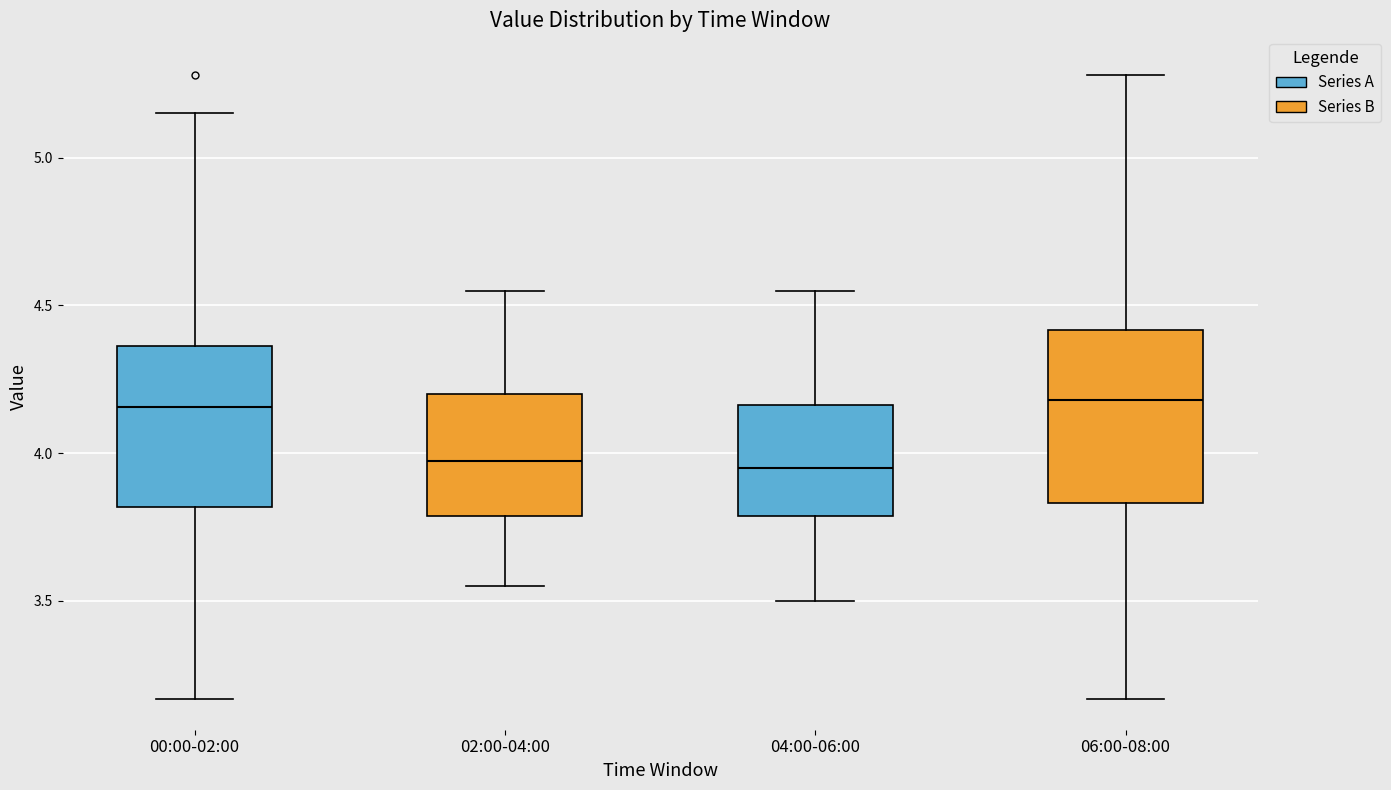

Reading left to right, read every box against the y-axis: the position of its median line, the range the box covers, and the ends of its whiskers. The values are not printed on the chart, so give them approximately, as read against the axis.

00:00-02:00: median 4.15, box 3.80 to 4.35, whiskers 3.15 to 5.15
02:00-04:00: median 4.00, box 3.80 to 4.20, whiskers 3.55 to 4.55
04:00-06:00: median 3.95, box 3.80 to 4.15, whiskers 3.50 to 4.55
06:00-08:00: median 4.20, box 3.85 to 4.40, whiskers 3.15 to 5.30